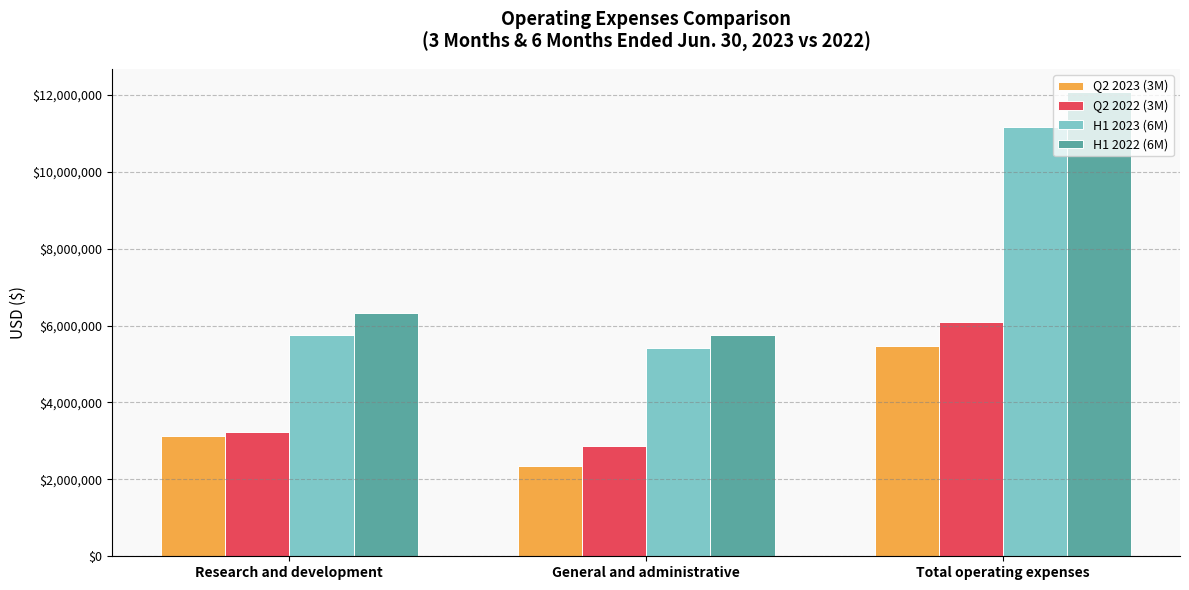

How many values in the H1 2022 (6M) series are below 6321715?

1